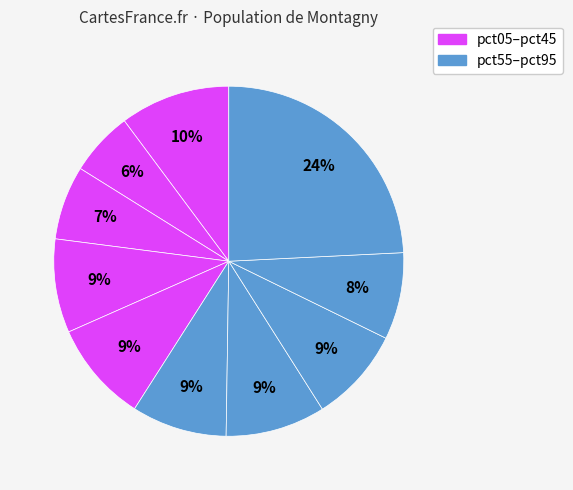

To the nearest percent, what is the difference between the largest and smallest slice percentages?

18%